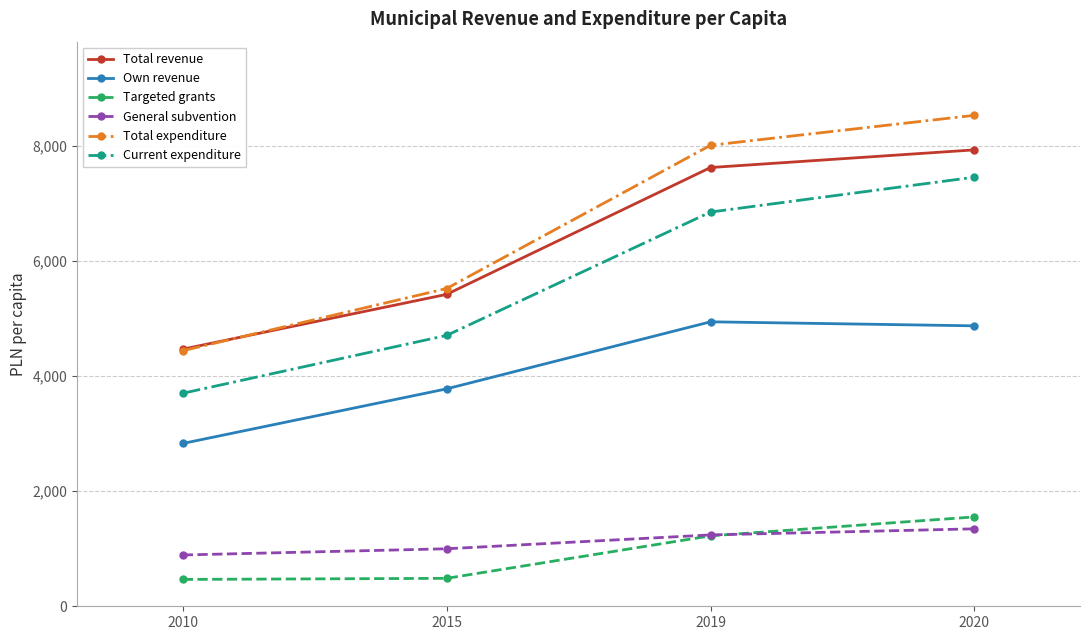

How many values in the Targeted grants series are below 1225?

2